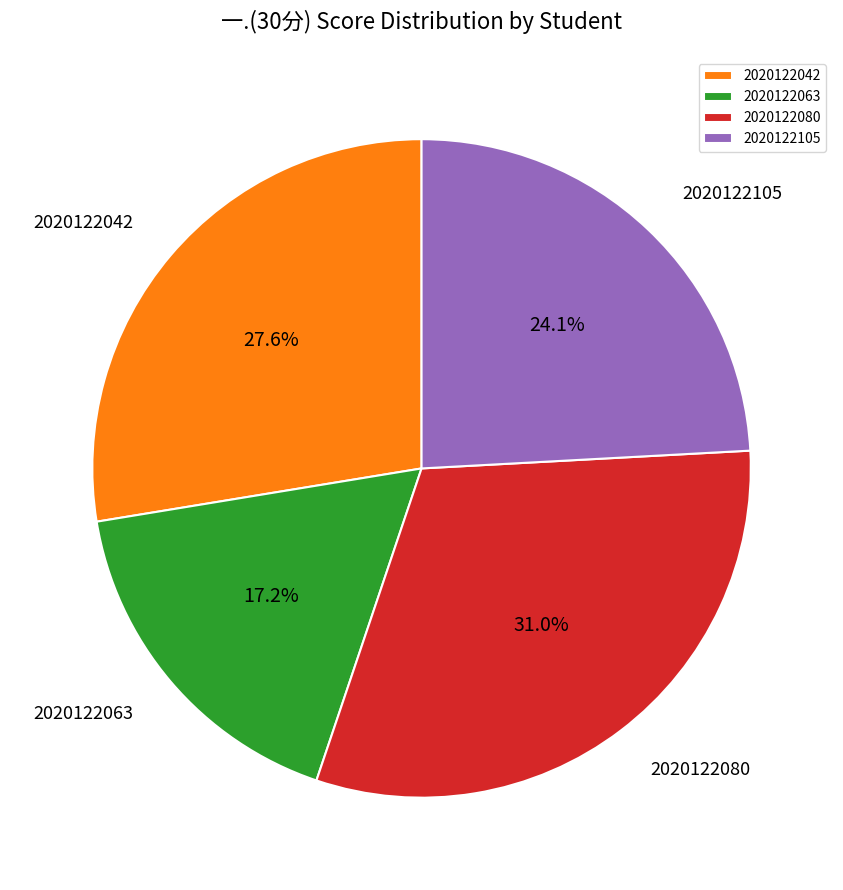

Between 2020122080 and 2020122042, which is larger?

2020122080